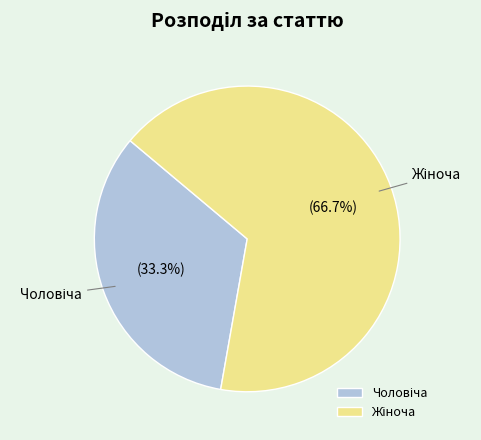

Does any single category account for the majority?

Yes